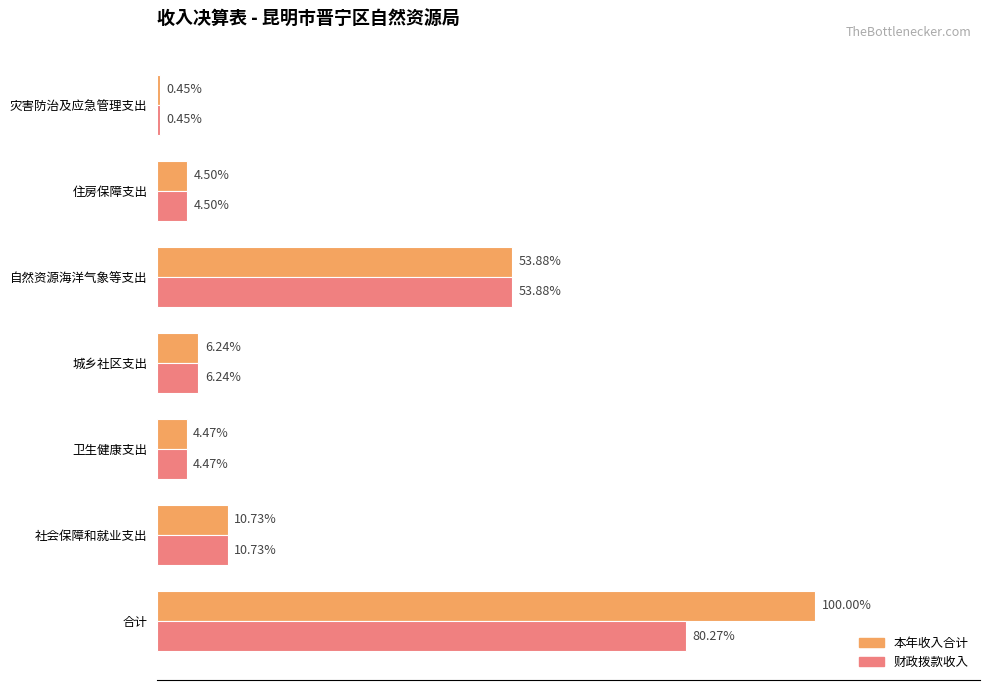

What are all the series names shown in the legend?

本年收入合计, 财政拨款收入